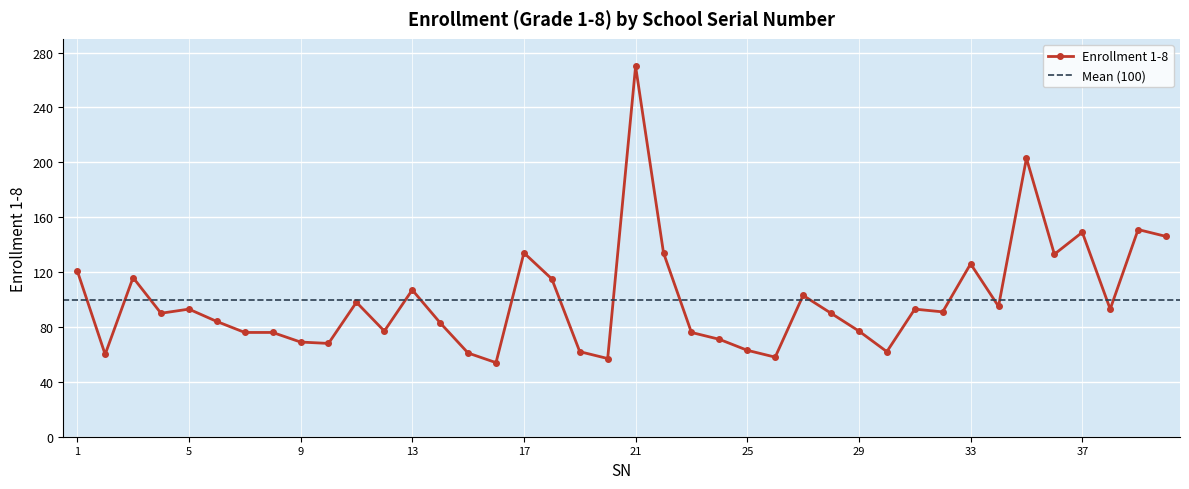

How many data points does each series have?

40